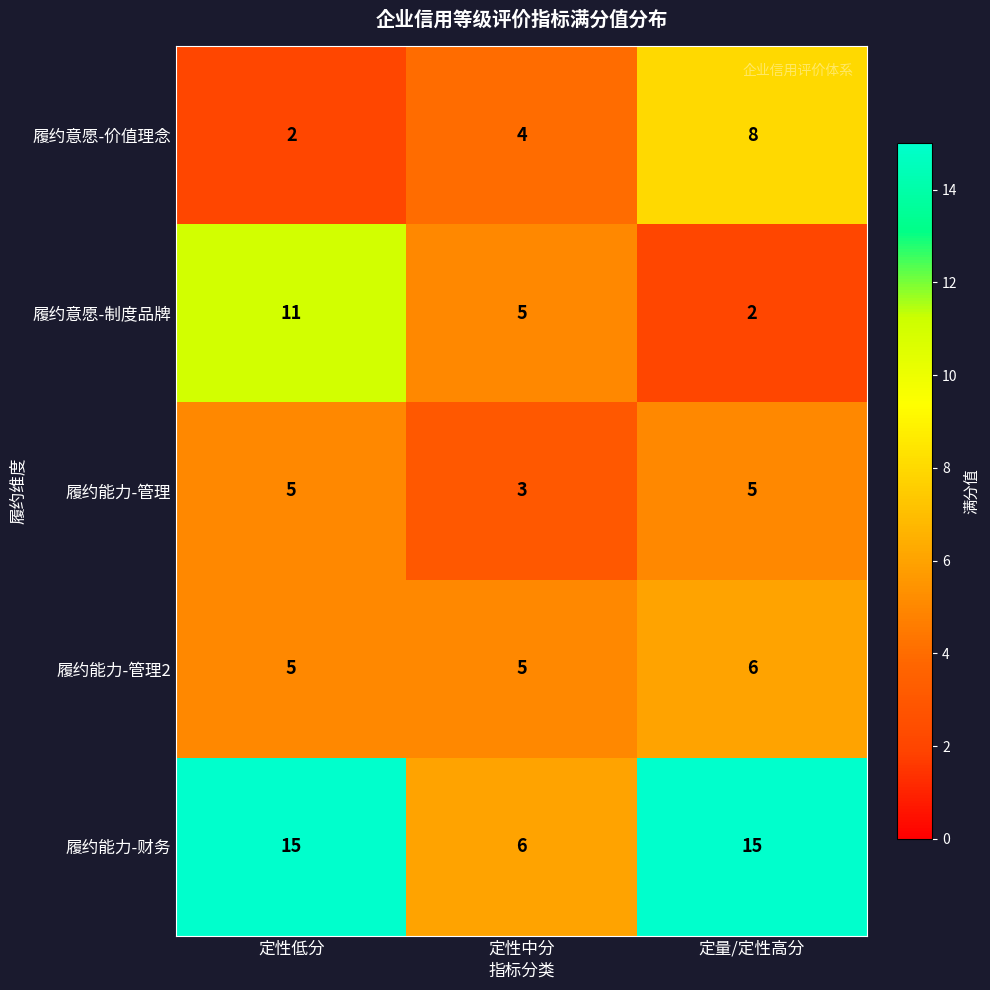

Is it true that 履约能力-财务 equals 9 at 定性低分?

False